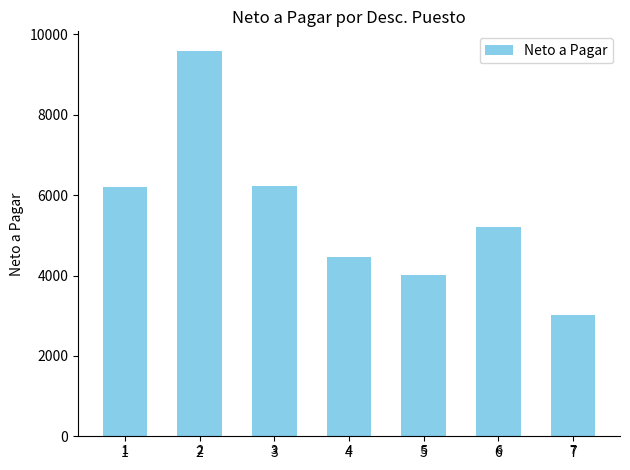

Rank the categories by value from highest to lowest.

2, 3, 1, 6, 4, 5, 7